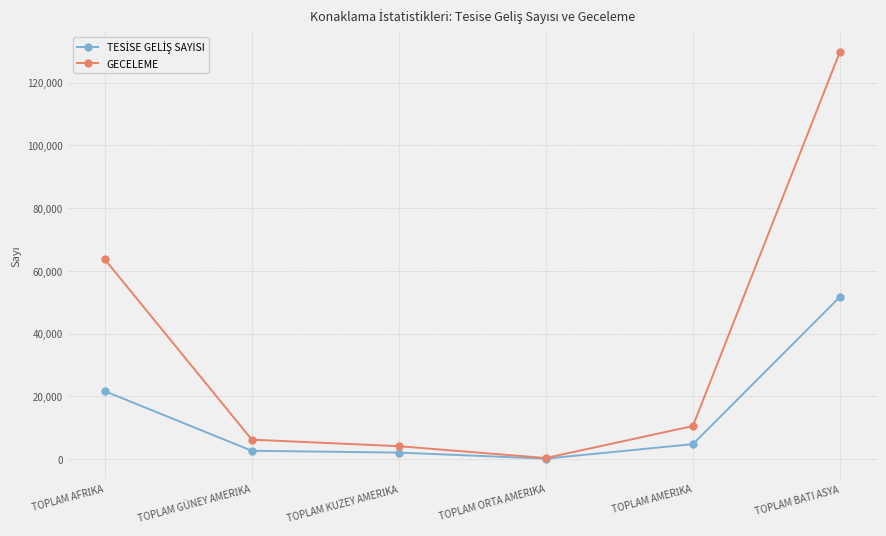

True or false: GECELEME has more than 2 interior local peaks.

False